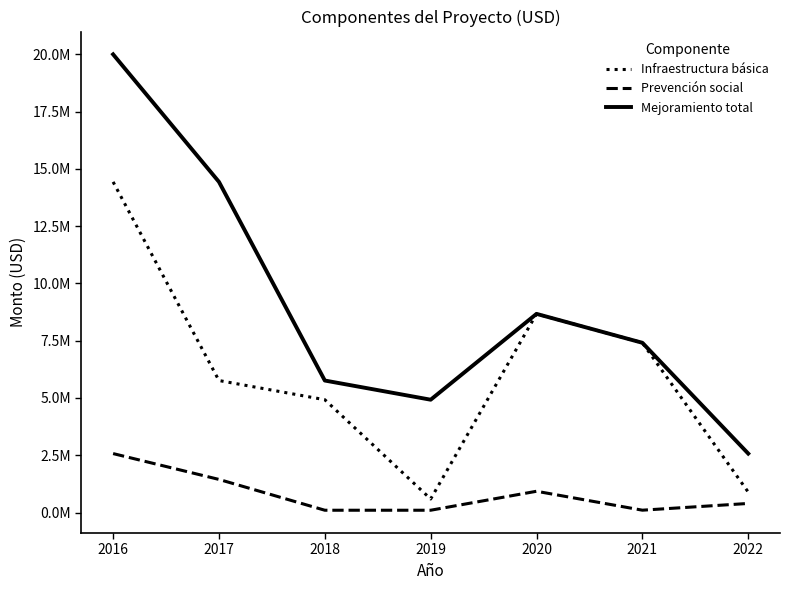

What are all the series names shown in the legend?

Infraestructura básica, Prevención social, Mejoramiento total